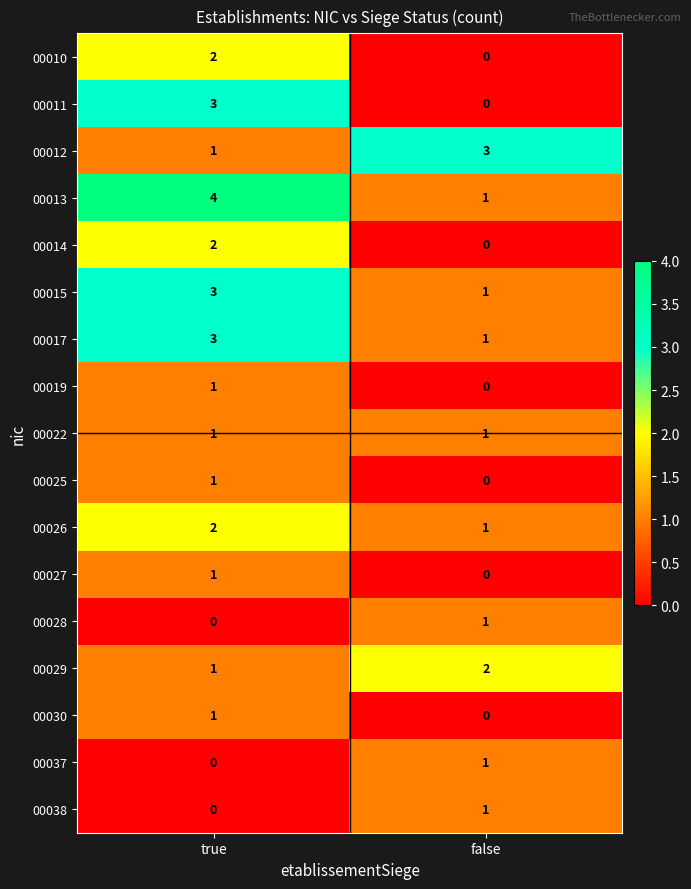

At which category is the sum across all series the highest?

true